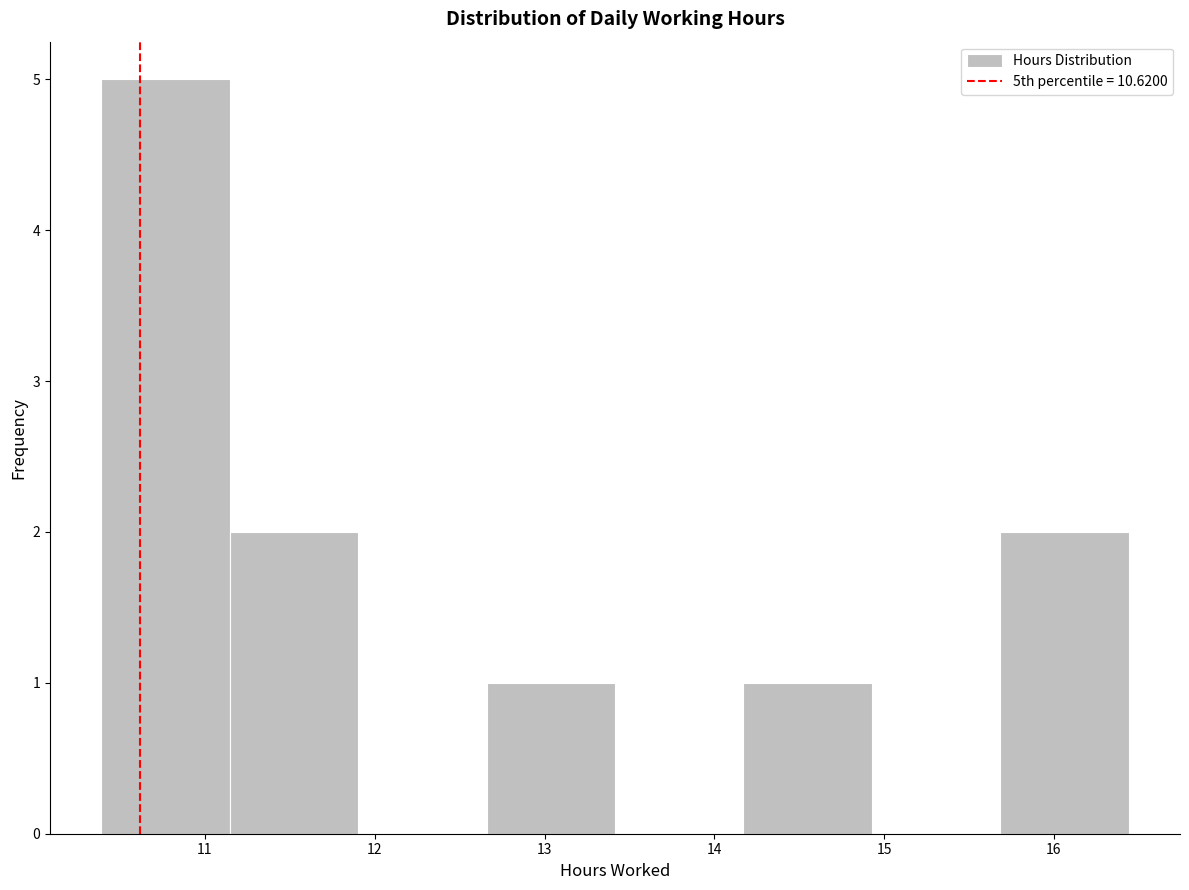

Reading left to right, list every bar in this chart as the range it spans on the x-axis followed by its height. Neither the bar edges nor the heights are printed on the chart, so give them approximately, as read against the axes.

10.4 to 11.1: 5
11.1 to 11.9: 2
11.9 to 12.7: 0
12.7 to 13.4: 1
13.4 to 14.2: 0
14.2 to 14.9: 1
14.9 to 15.7: 0
15.7 to 16.4: 2